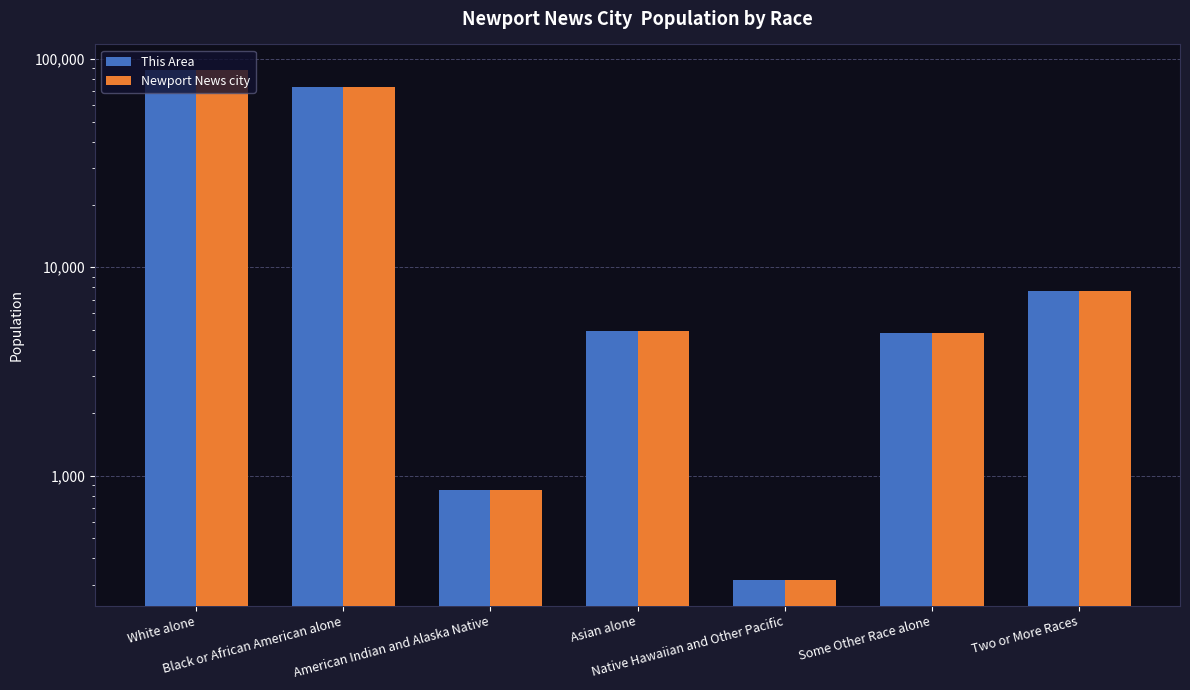

The value of This Area at American Indian and Alaska Native is 851. True or false?

True